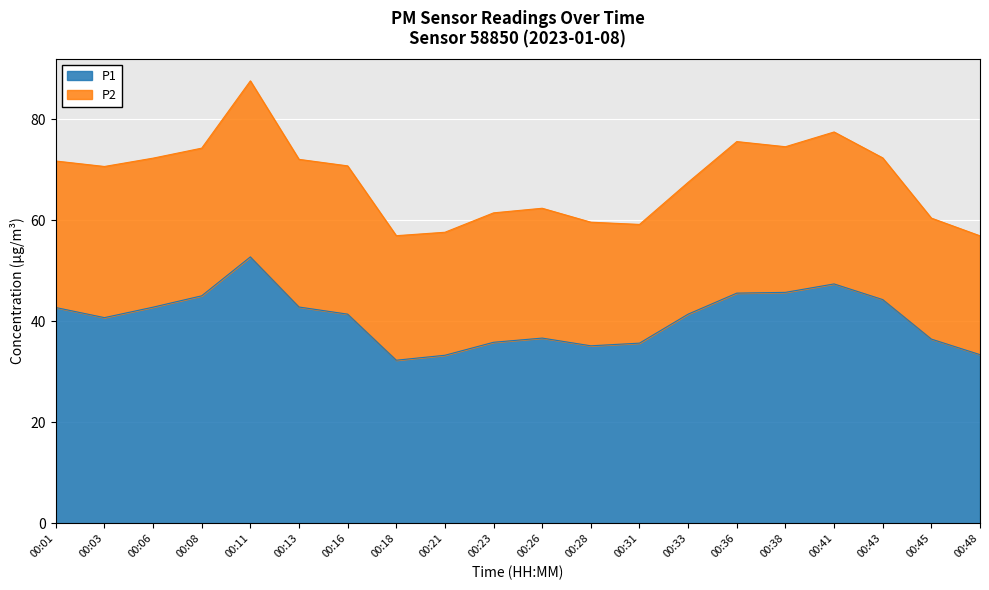

The chart shows a value of 12.5 at 00:03. True or false?

False